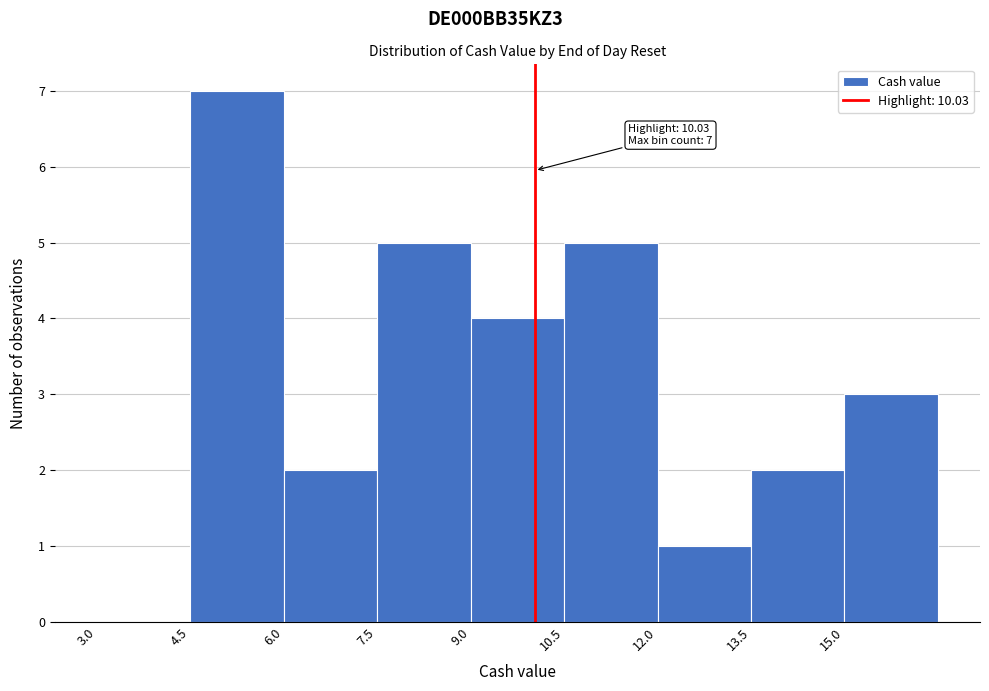

Over which range of the x-axis is the bar tallest?

4.5 to 6.0